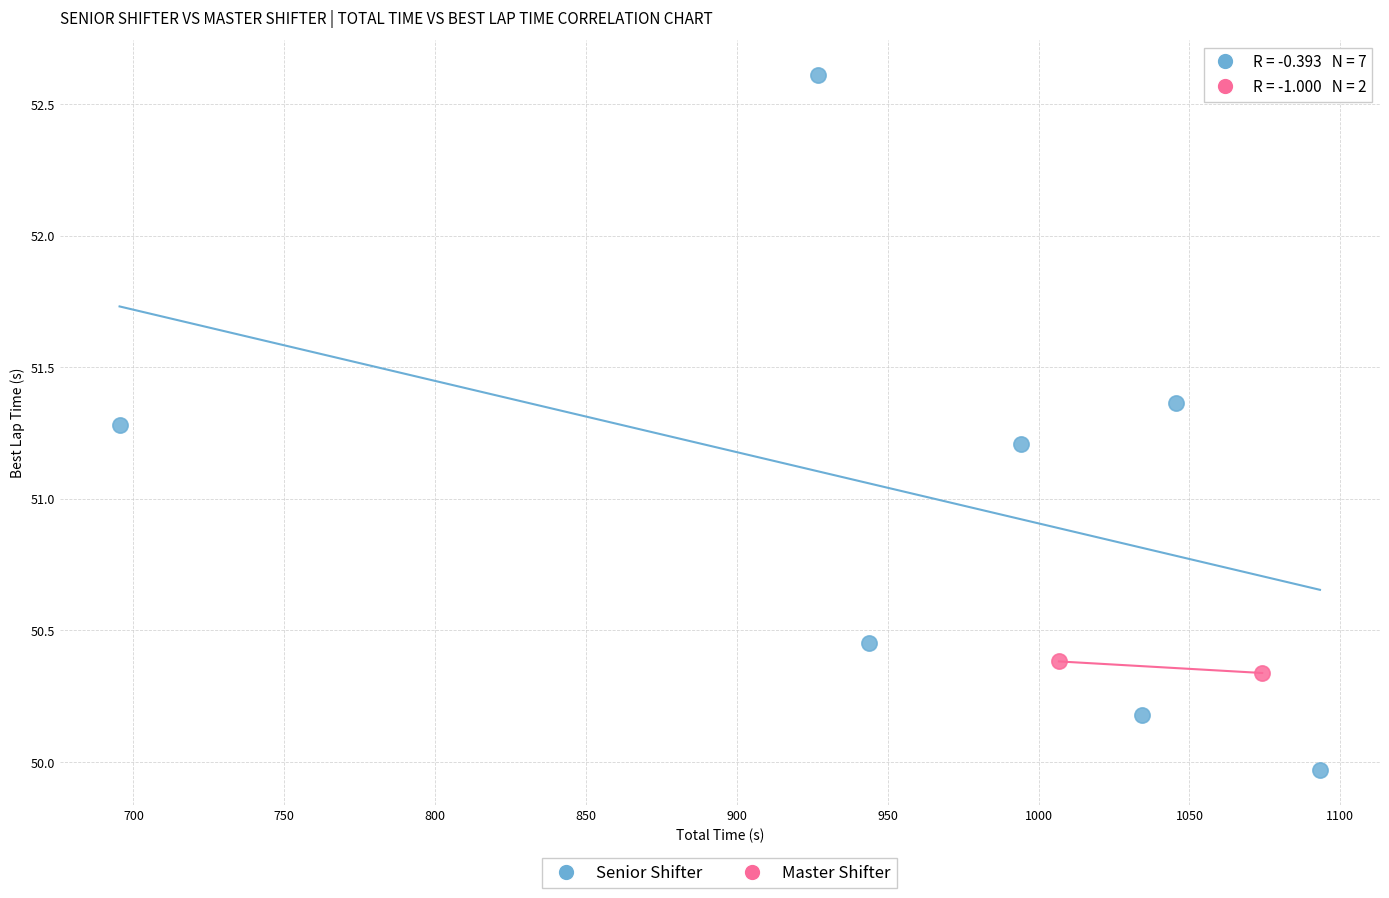

What are all the series names shown in the legend?

Senior Shifter, Master Shifter